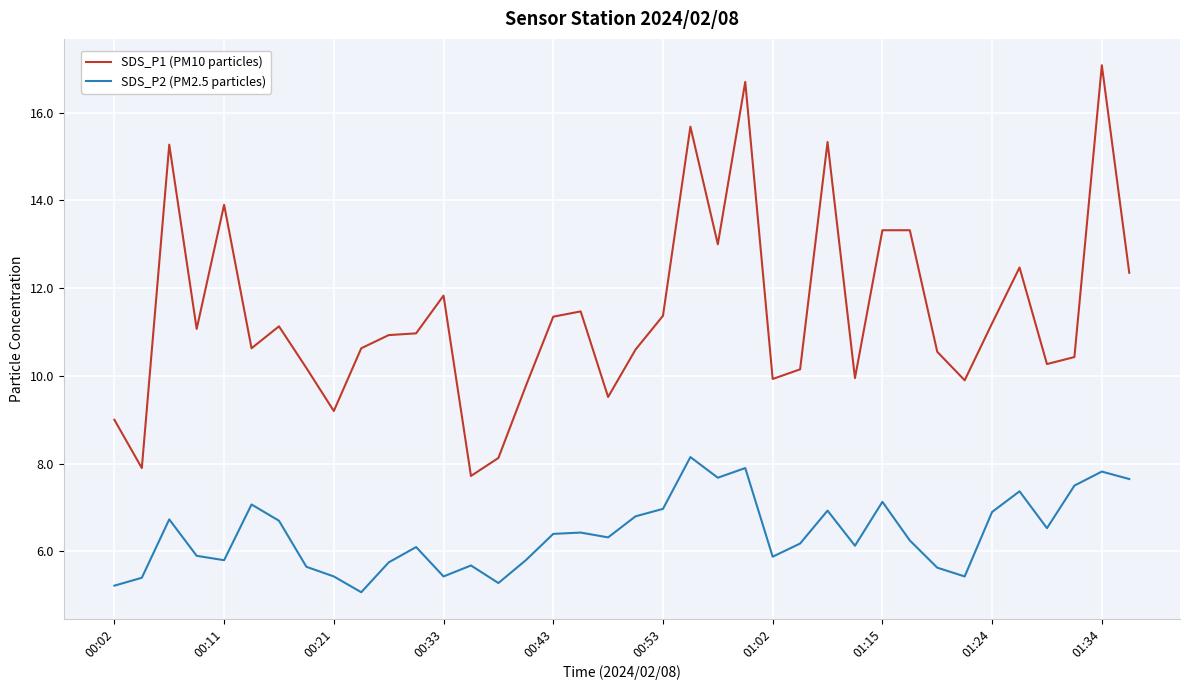

True or false: SDS_P1 (PM10 particles) and SDS_P2 (PM2.5 particles) cross at least once.

False